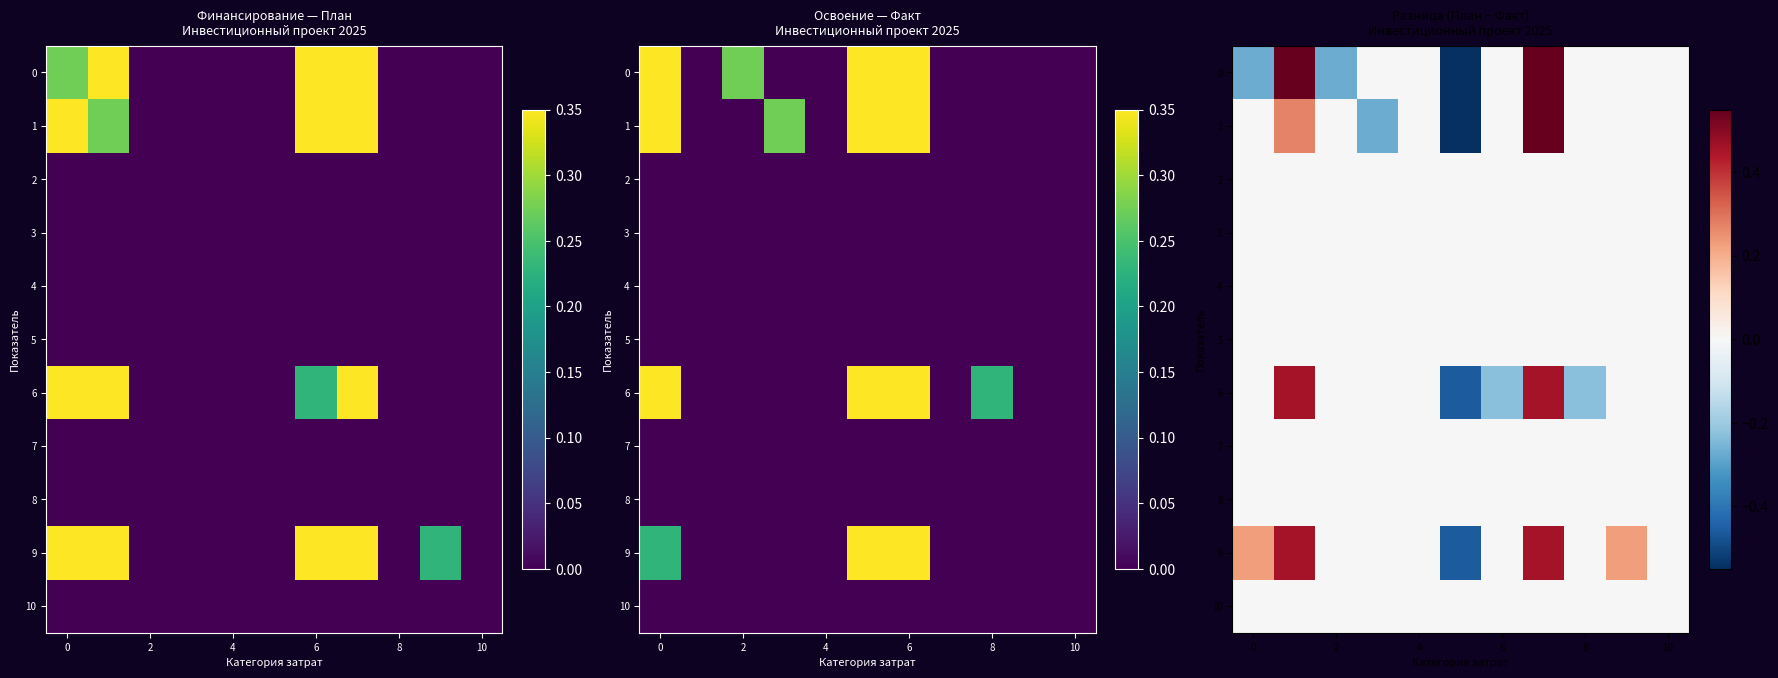

Which series has the largest total across all categories?

9